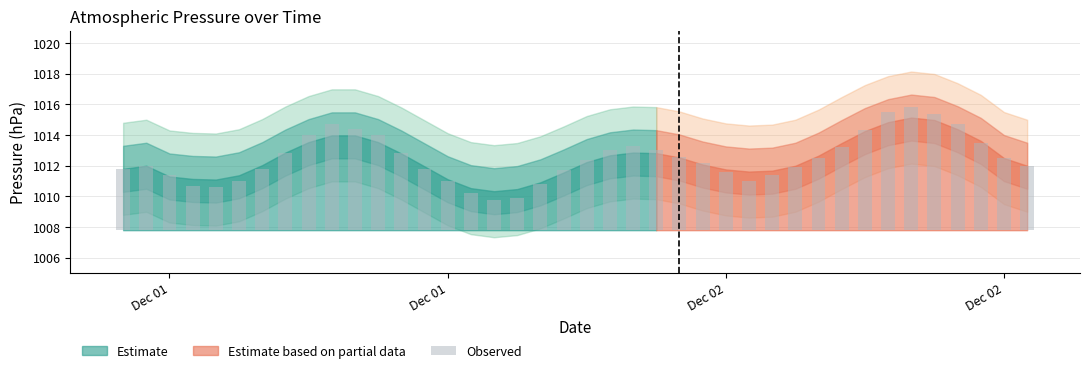

Which category has the lowest value across all series?

2021-12-01 16:00